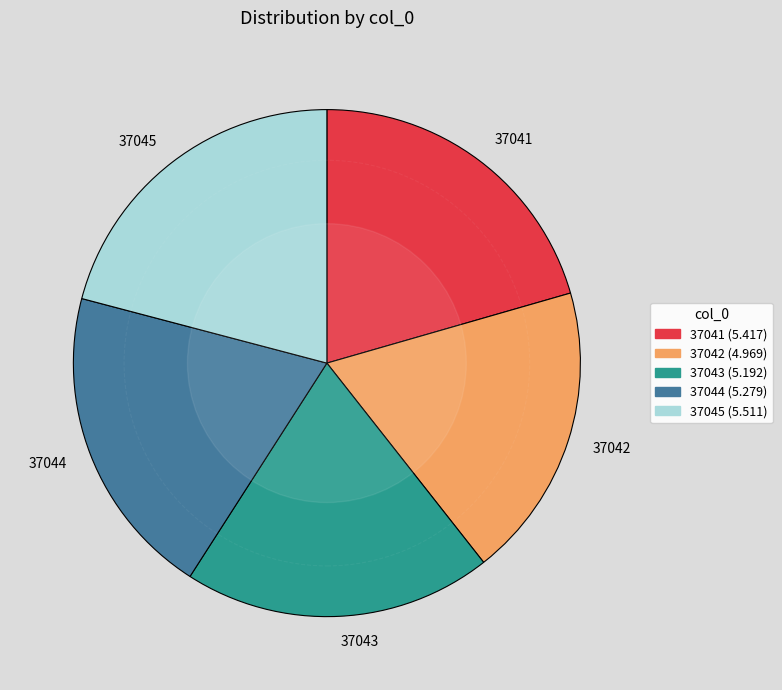

Approximately how many times larger is the value at 37041 compared to 37045?

1.0